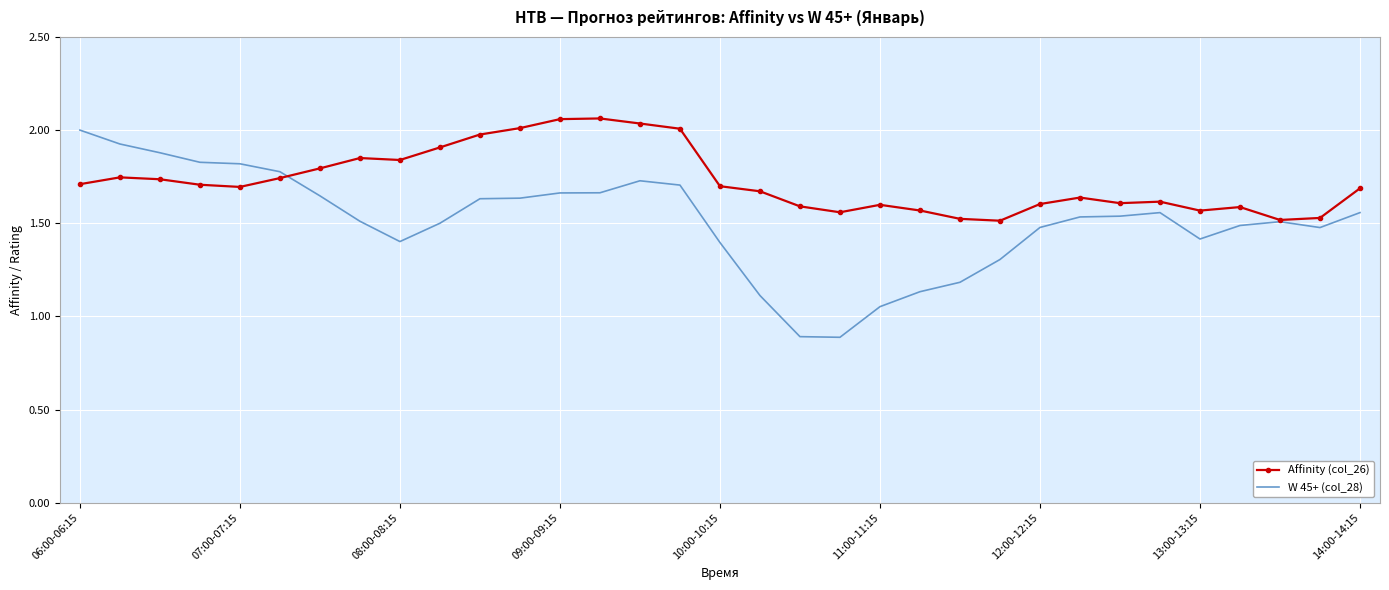

What is the smallest value displayed?

0.9